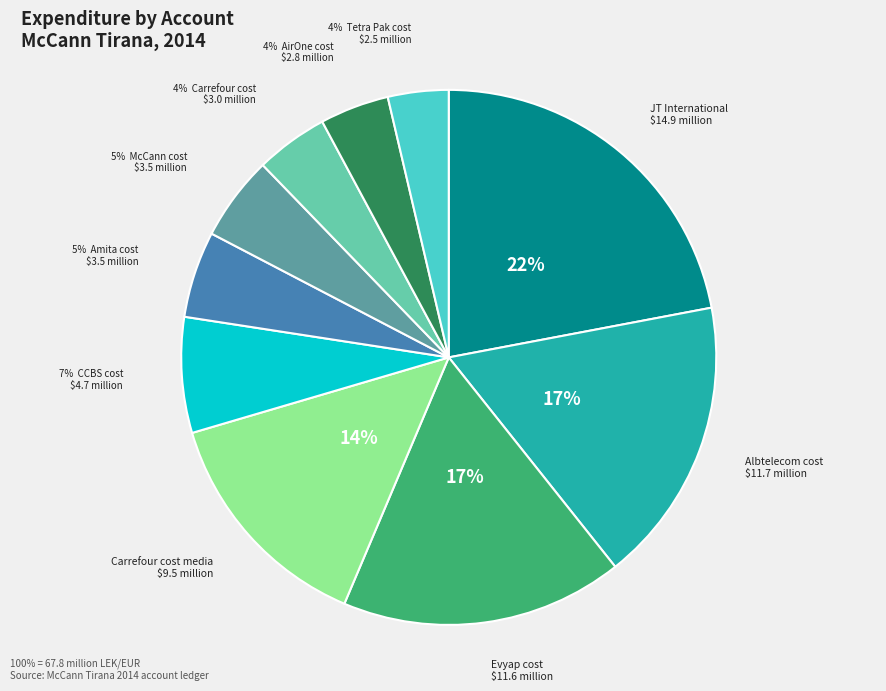

How many slices are in this pie chart?

10